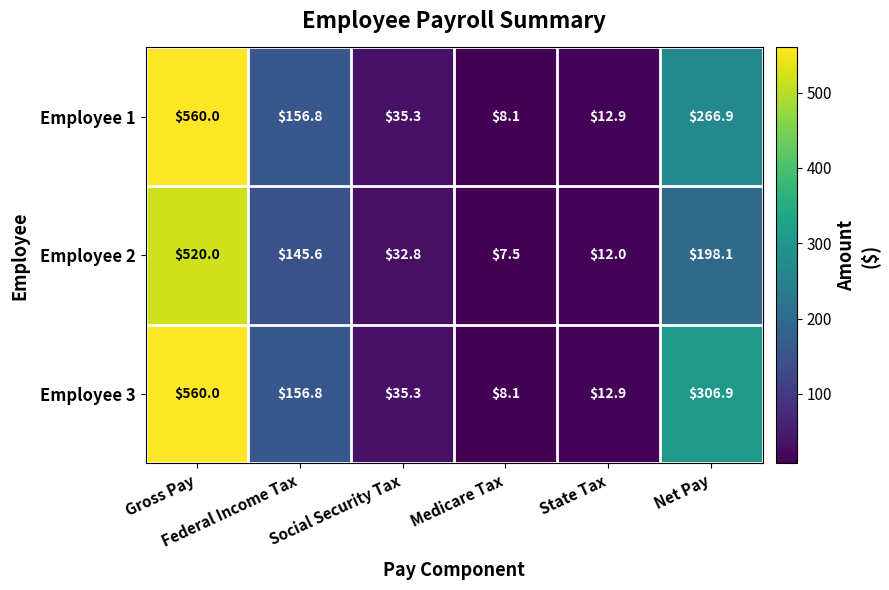

What is the difference between the maximum and minimum values in the Employee 3 series?

551.9